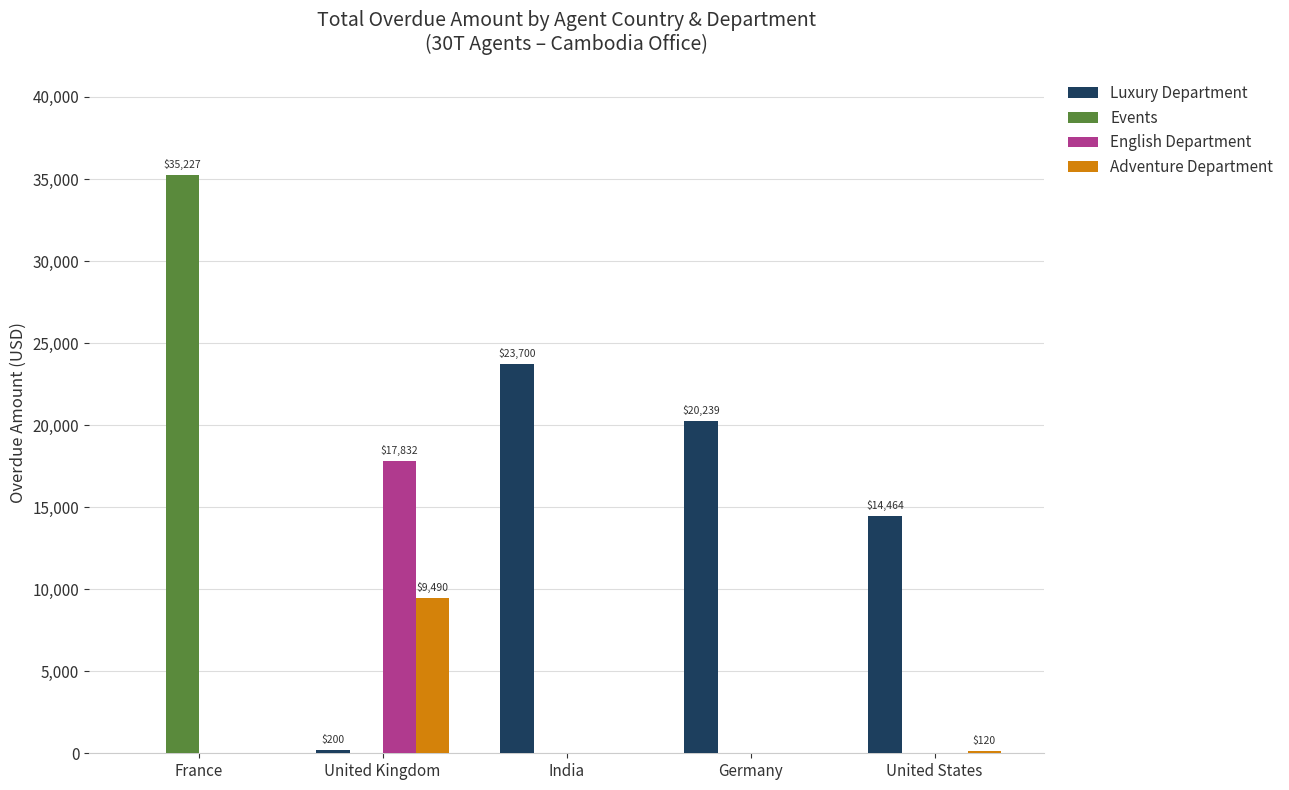

True or false: Events has a value of 35227 at France.

True